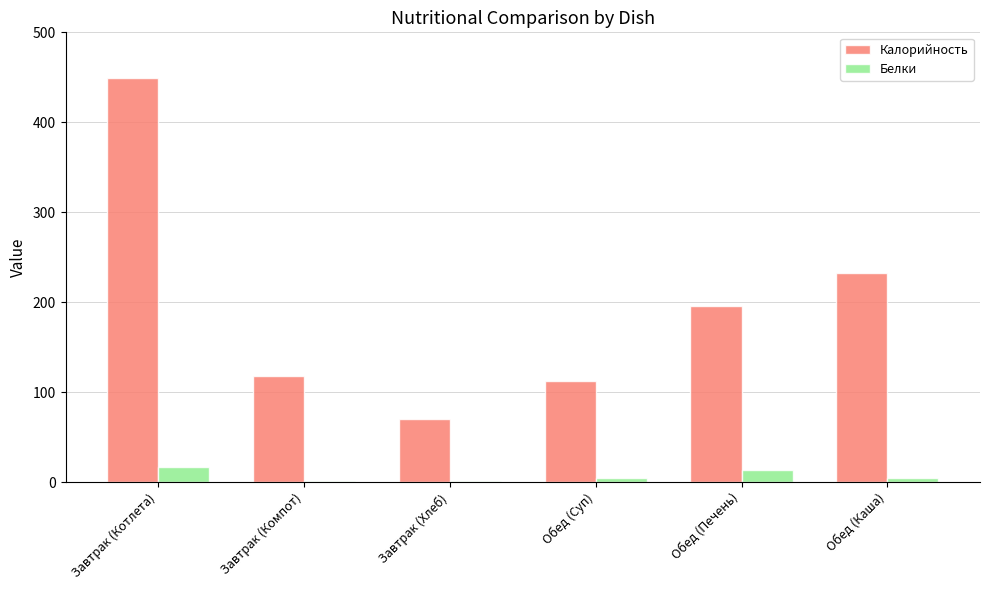

Which series has the largest total across all categories?

Калорийность